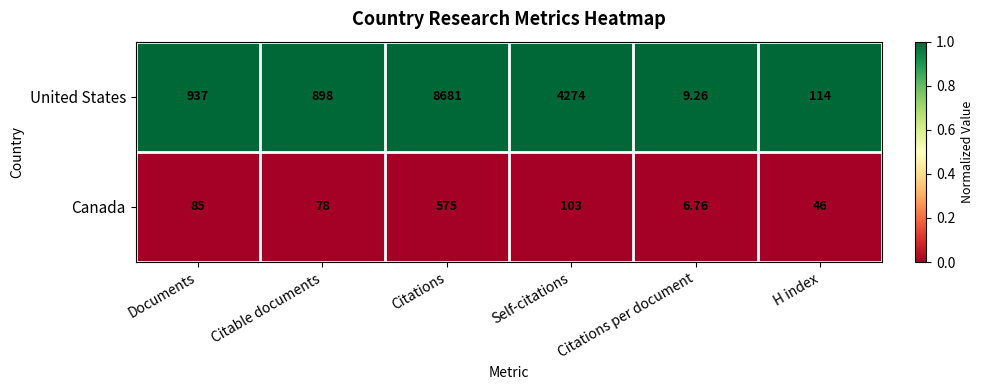

At which label is Canada closest to 290?

Self-citations